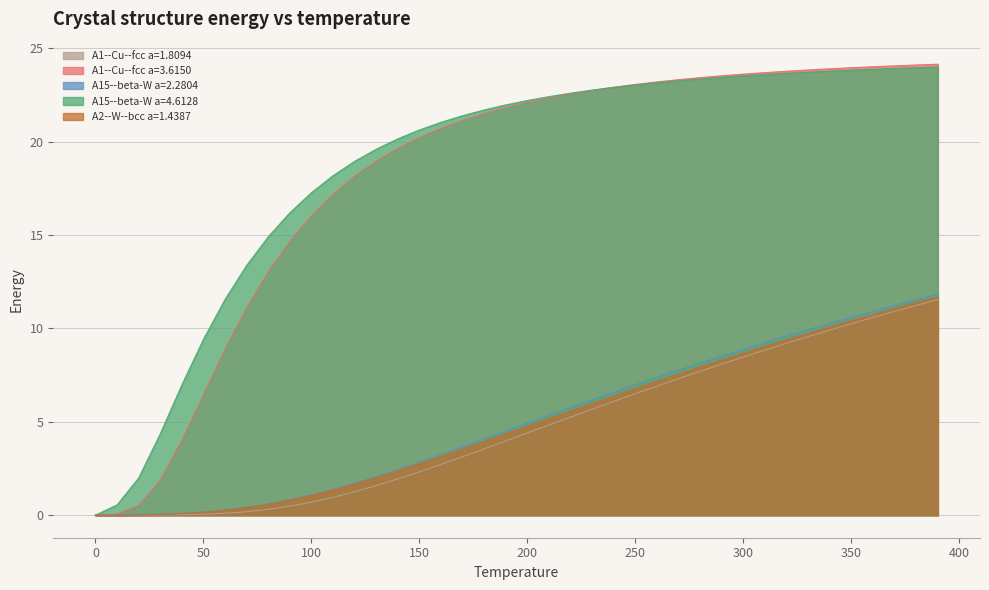

Where does the A15--beta-W a=2.2804 series first go above 4?

180